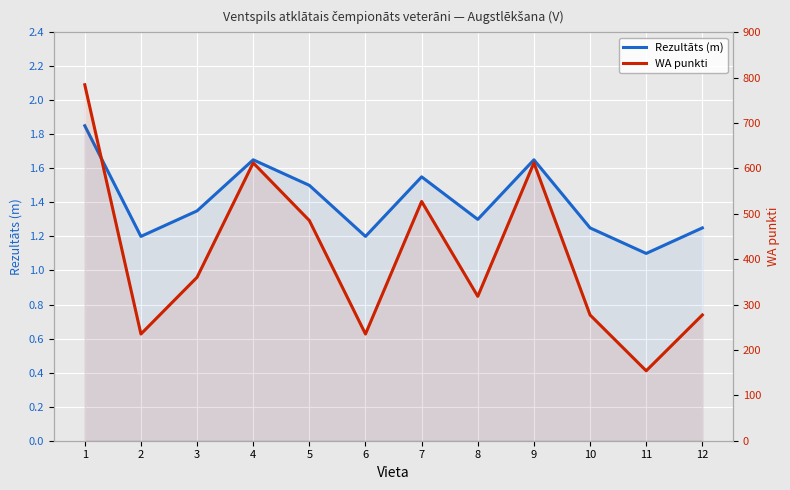

The value of WA punkti at 5 is 485.0. True or false?

True